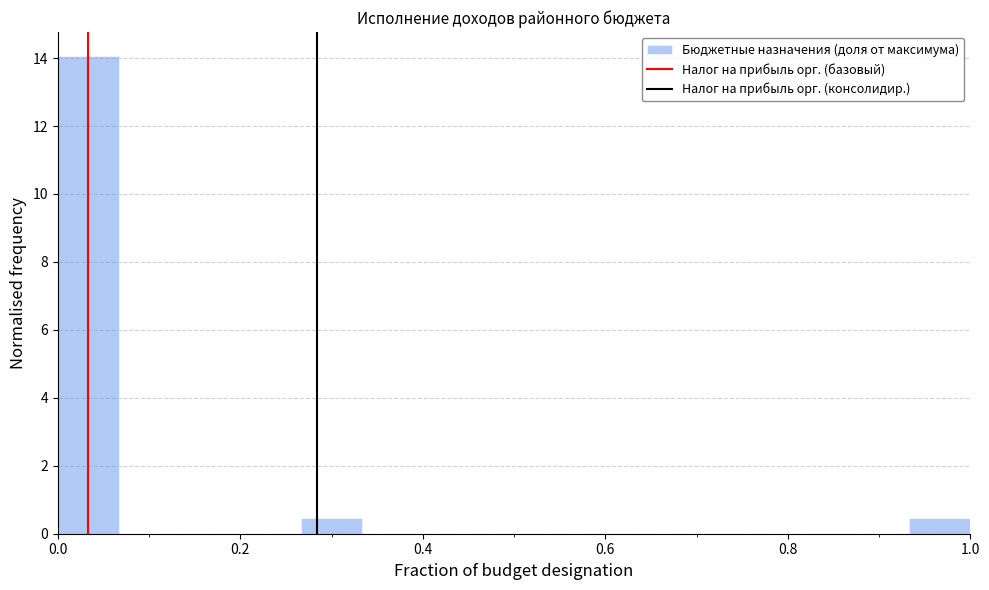

Read against the x-axis, roughly where is the centre of the tallest bar?

0.04